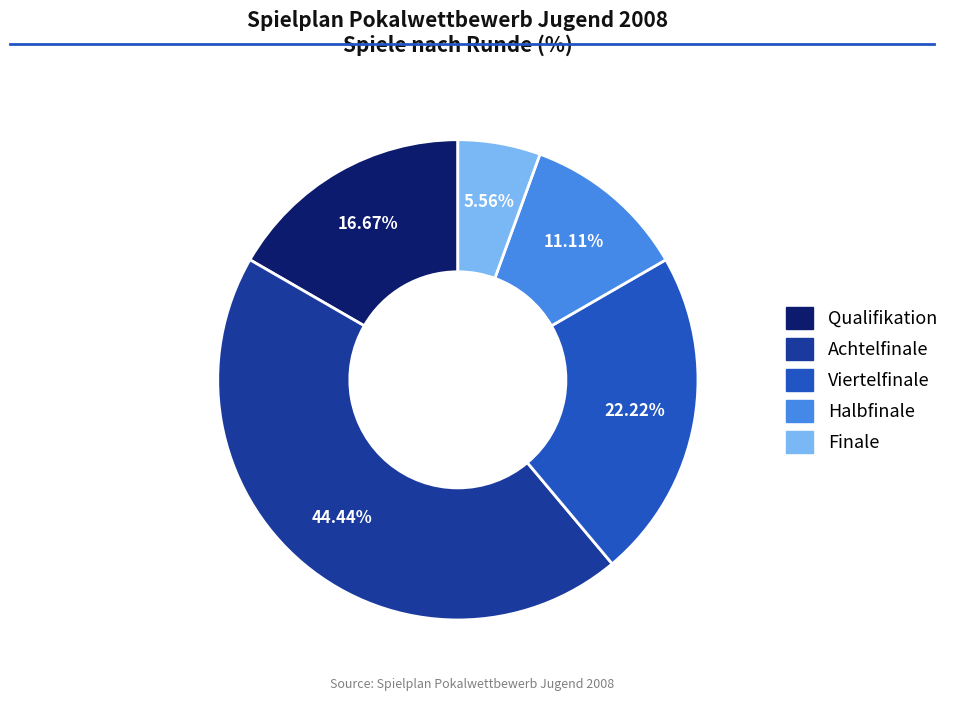

To the nearest percent, what portion does Halbfinale represent?

11%